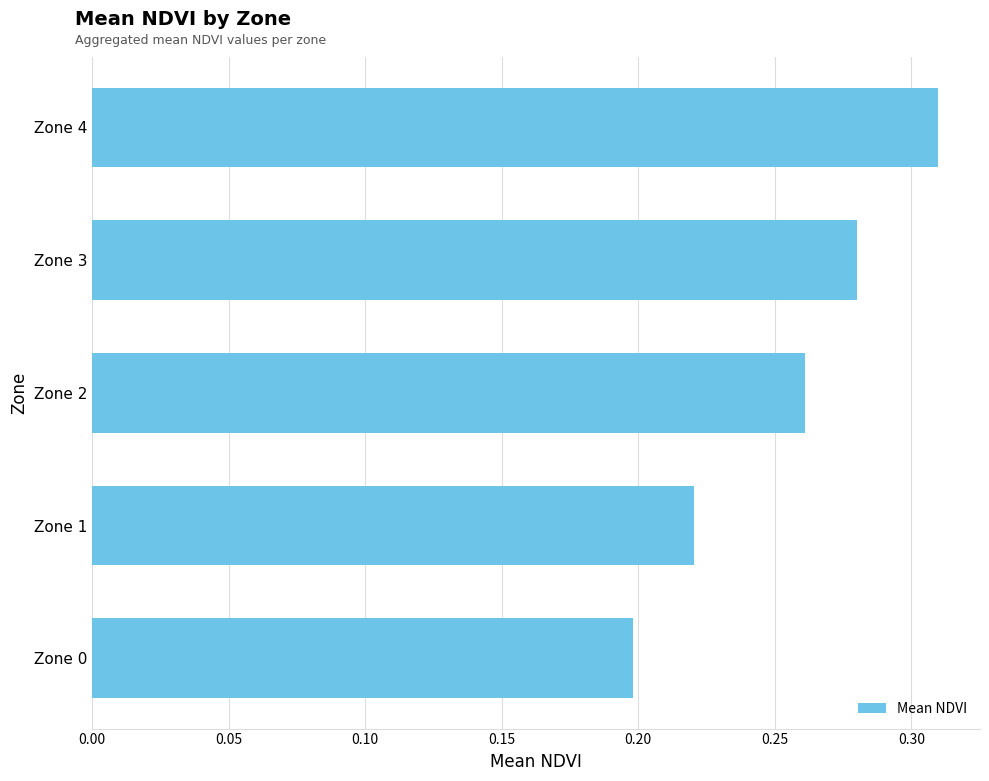

The chart shows a value of 0.1 at Zone 2. True or false?

False